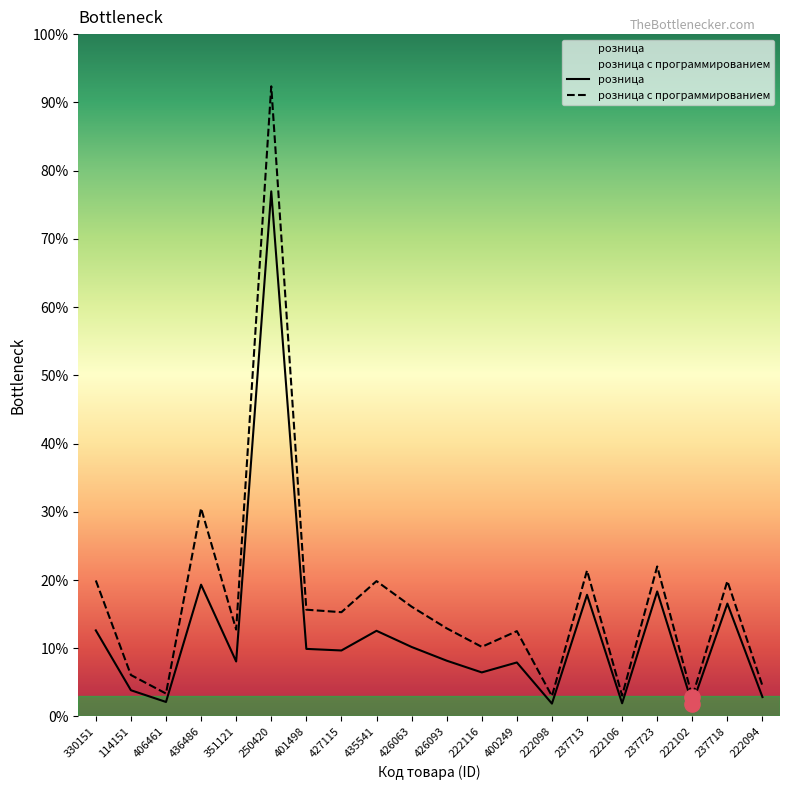

What are all the series names shown in the legend?

розница, розница с программированием